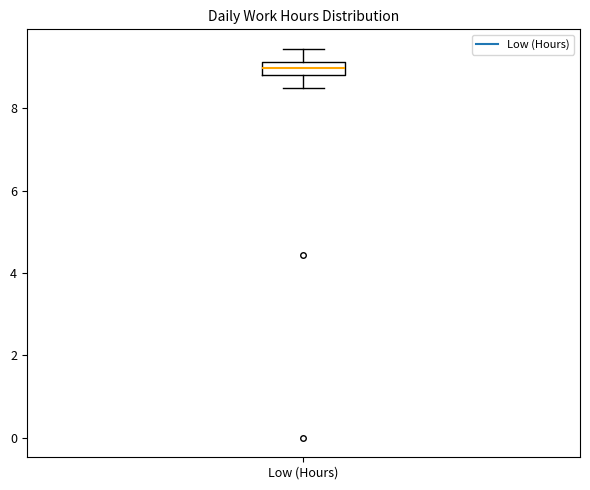

Transcribe this box plot: give where the median line is, the range the box spans, and where the two whiskers end, as read against the y-axis. The values are not printed on the chart, so give them approximately, as read against the axis.

median 9.0, box 8.8 to 9.2, whiskers 8.6 to 9.4